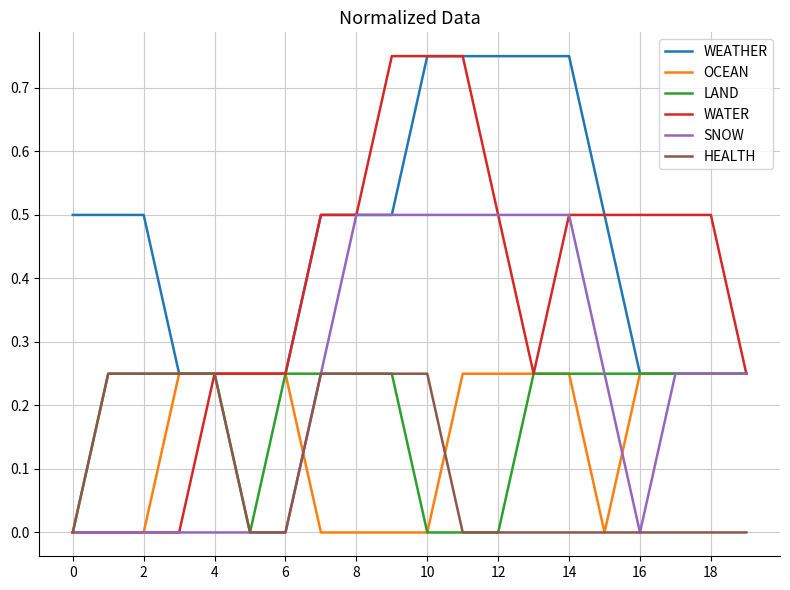

Which series has the widest spread of values?

WATER